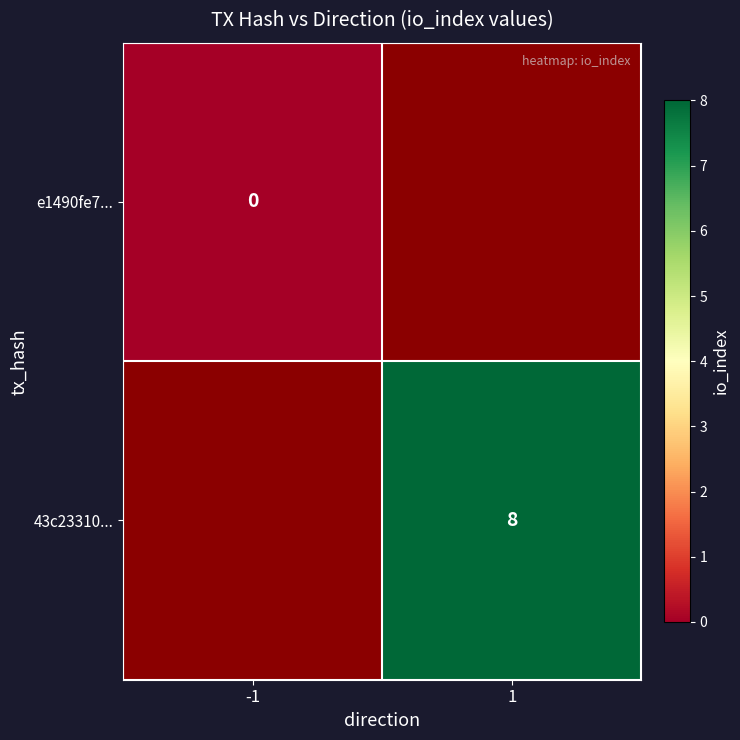

Is it true that 43c23310... equals 12 at 1?

False